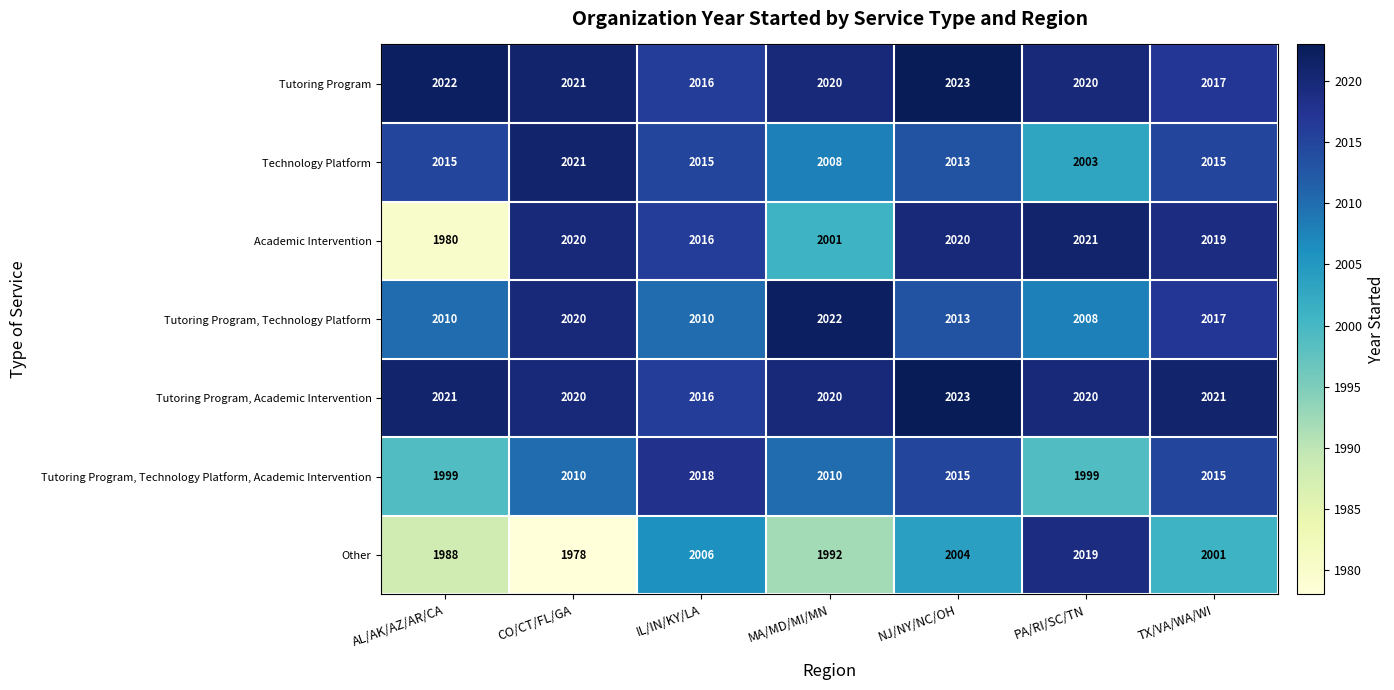

At which category does the chart reach its peak across all series?

NJ/NY/NC/OH